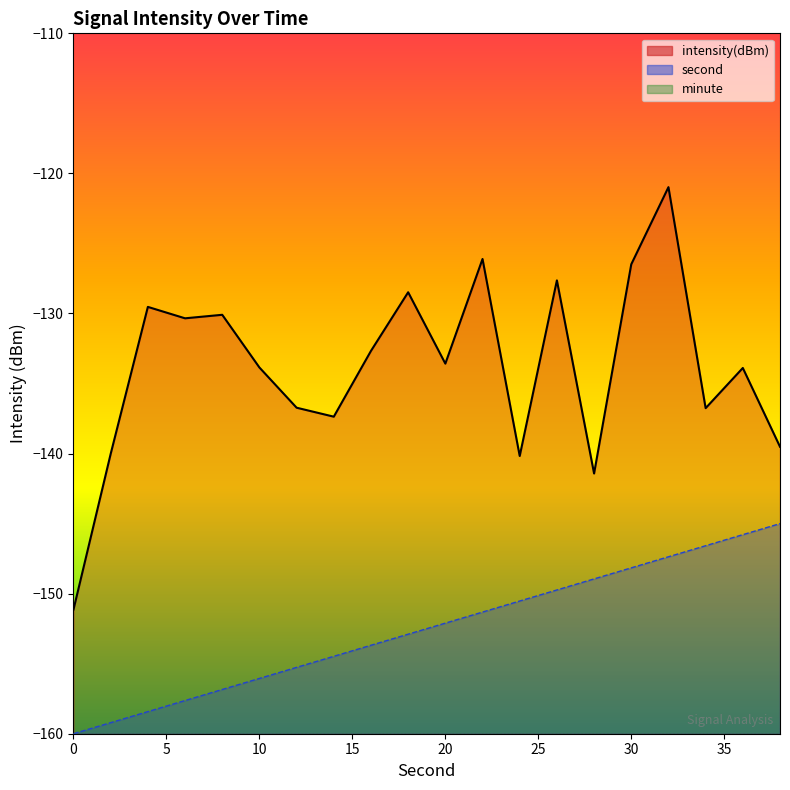

How many interior local peaks does the intensity(dBm) series have?

7